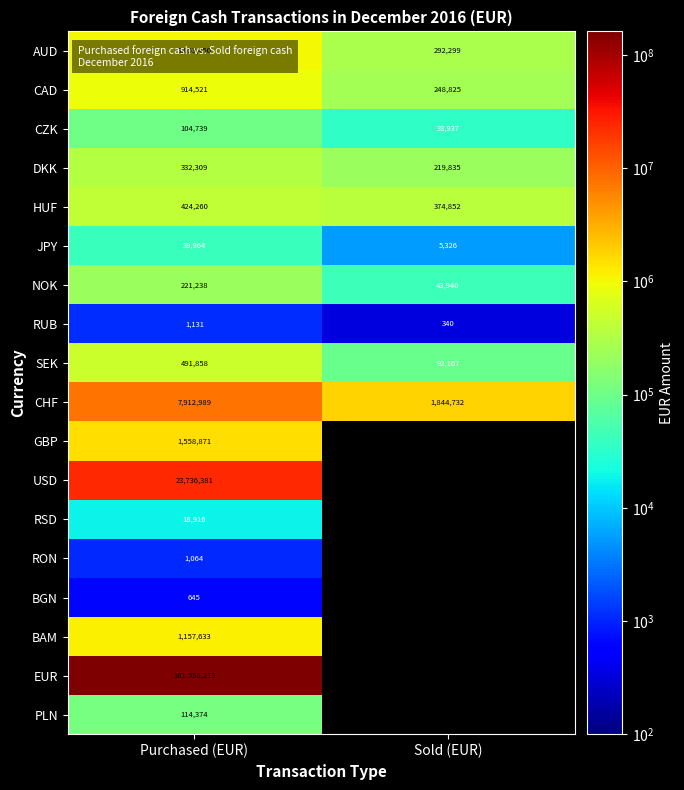

Rank the series at Purchased (EUR) from lowest to highest value.

BGN, RON, RUB, RSD, JPY, CZK, PLN, NOK, DKK, HUF, SEK, CAD, AUD, BAM, GBP, CHF, USD, EUR